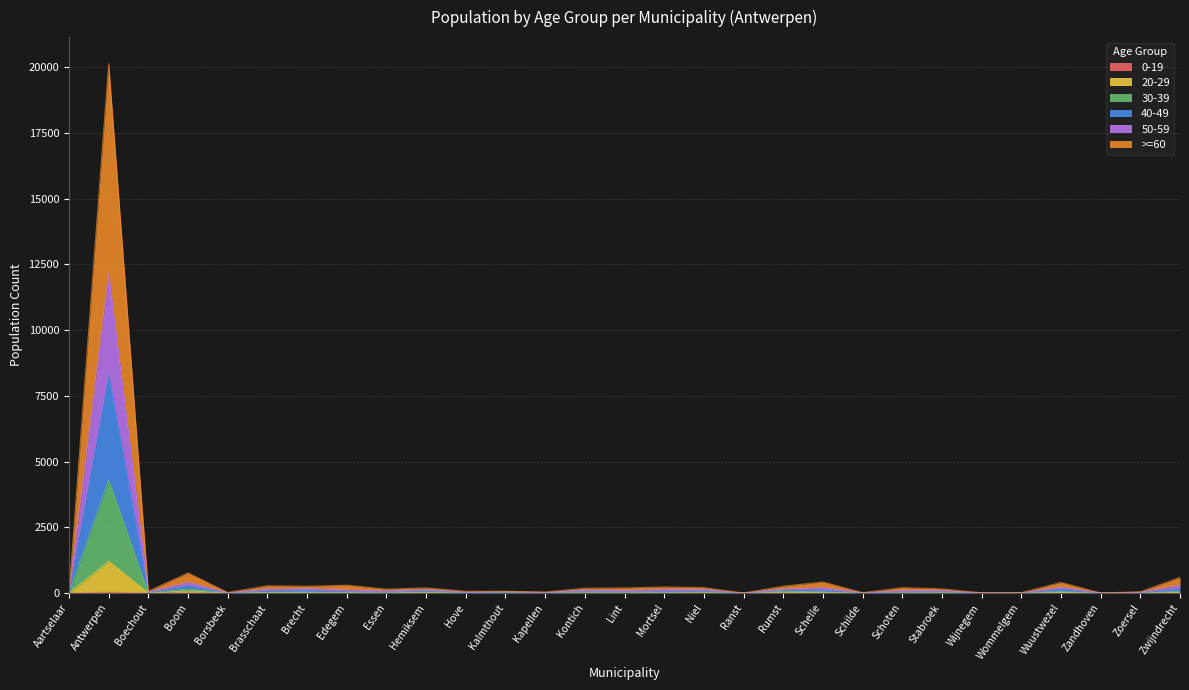

What is the label of the 25th point from the right?

Borsbeek